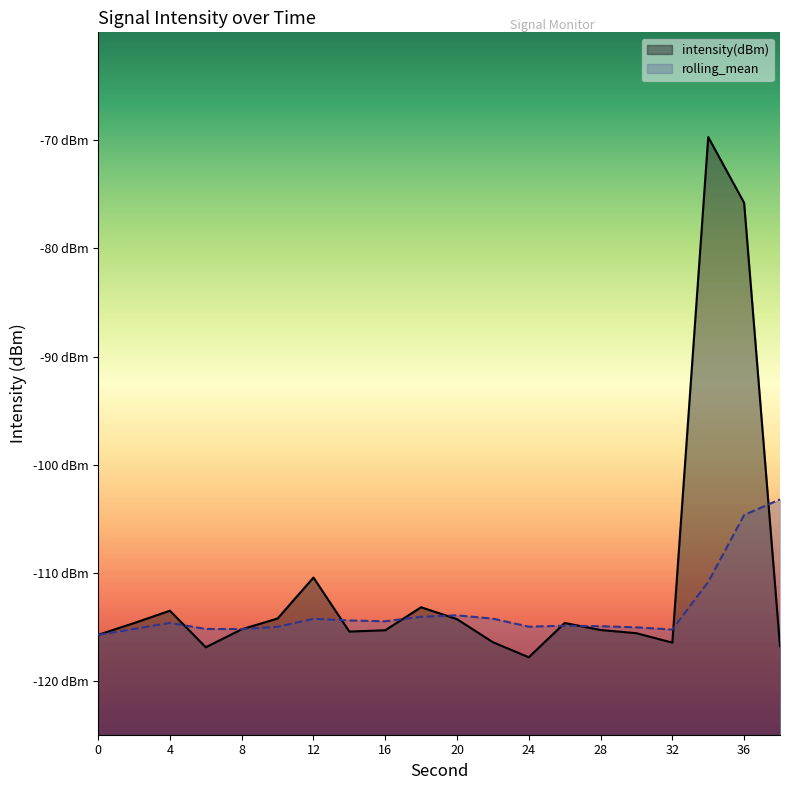

What is the value of the rolling_mean point at the 5th from the left?

-115.2